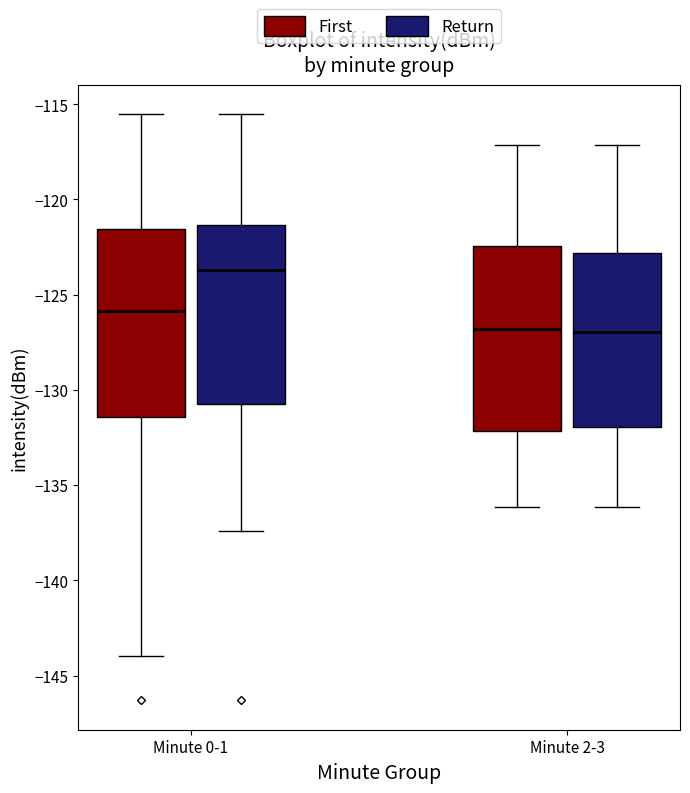

Reading left to right, transcribe this box plot: for each box, give where its median line is, the range the box spans, and where its two whiskers end, as read against the y-axis. The values are not printed on the chart, so give them approximately, as read against the axis.

Minute 0-1 (First): median -126.0, box -131.5 to -121.5, whiskers -144.0 to -115.5
Minute 0-1 (Return): median -123.5, box -131.0 to -121.5, whiskers -137.5 to -115.5
Minute 2-3 (First): median -127.0, box -132.0 to -122.5, whiskers -136.0 to -117.0
Minute 2-3 (Return): median -127.0, box -132.0 to -123.0, whiskers -136.0 to -117.0